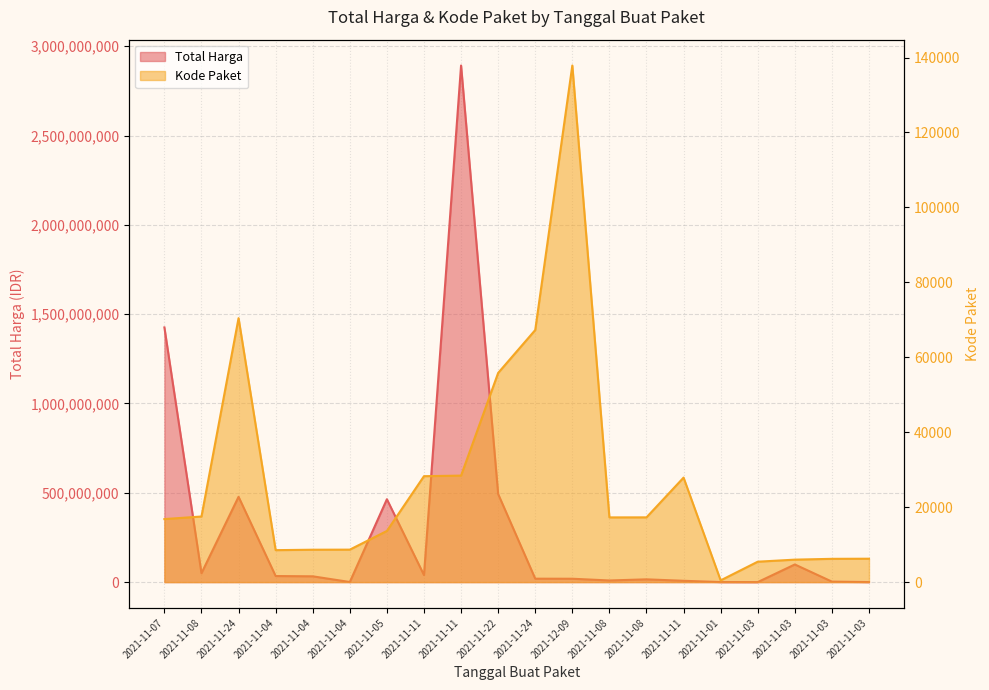

Count the number of categories in the chart.

20